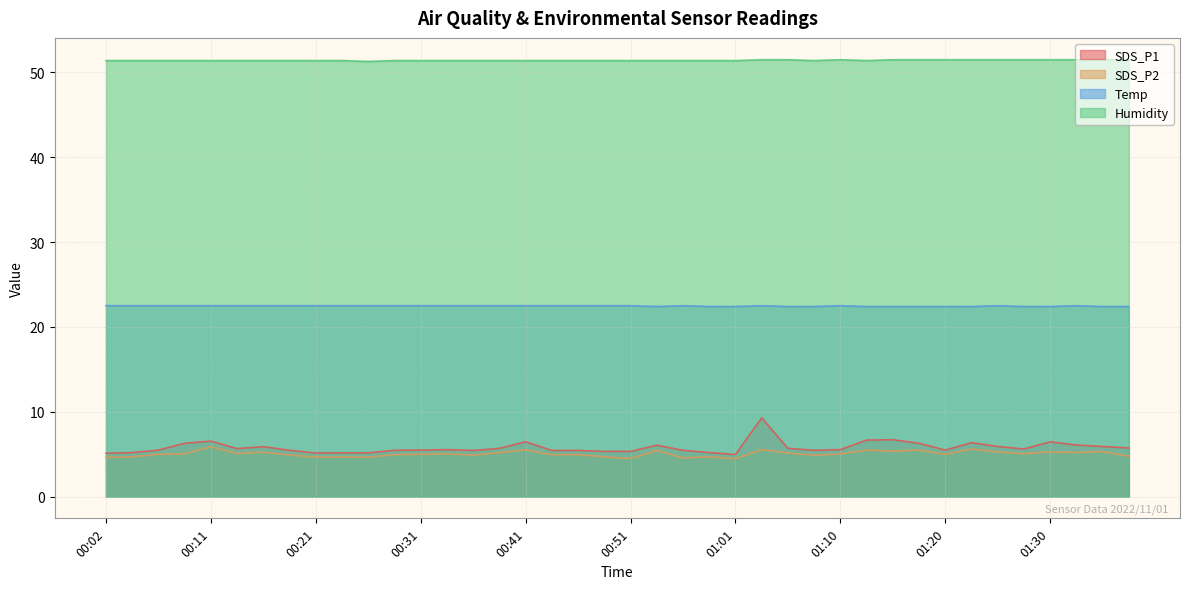

Does the chart have visible grid lines?

Yes